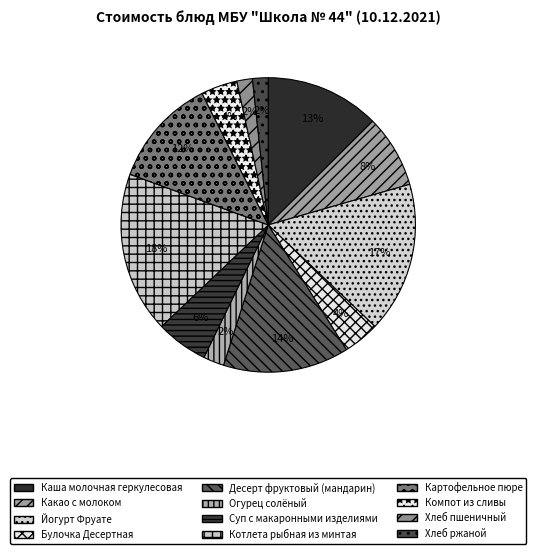

How many segments does this pie chart have?

12